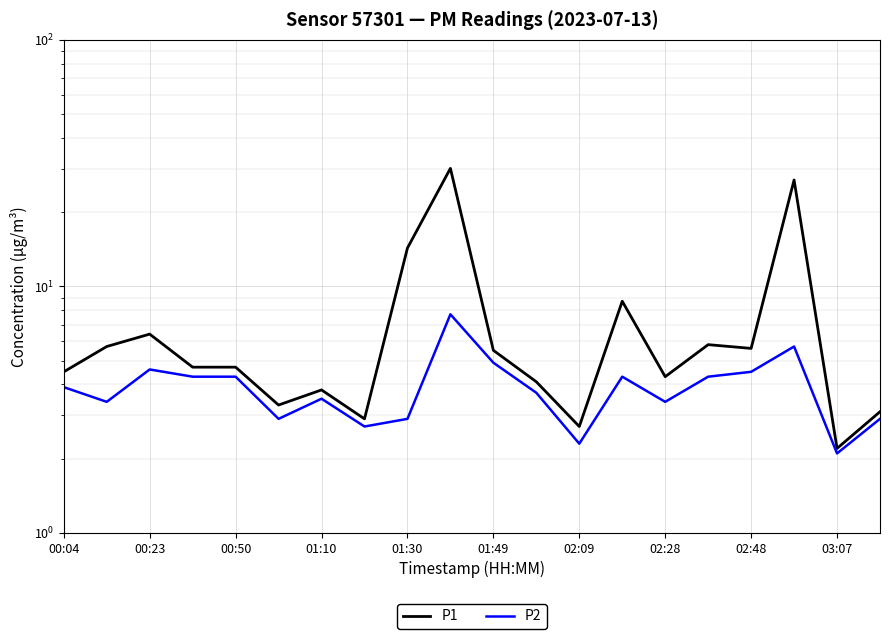

True or false: P2 and P1 cross at least once.

False